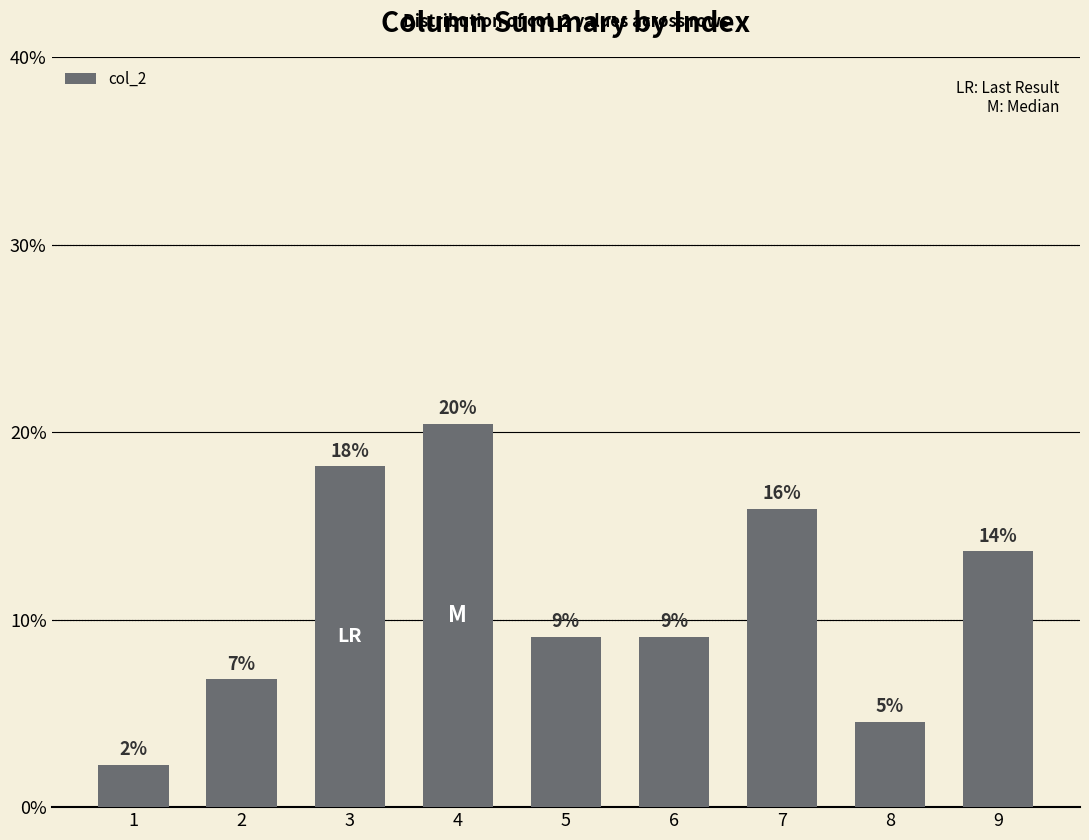

List the labels in order of value, smallest first.

1, 8, 2, 5, 6, 9, 7, 3, 4